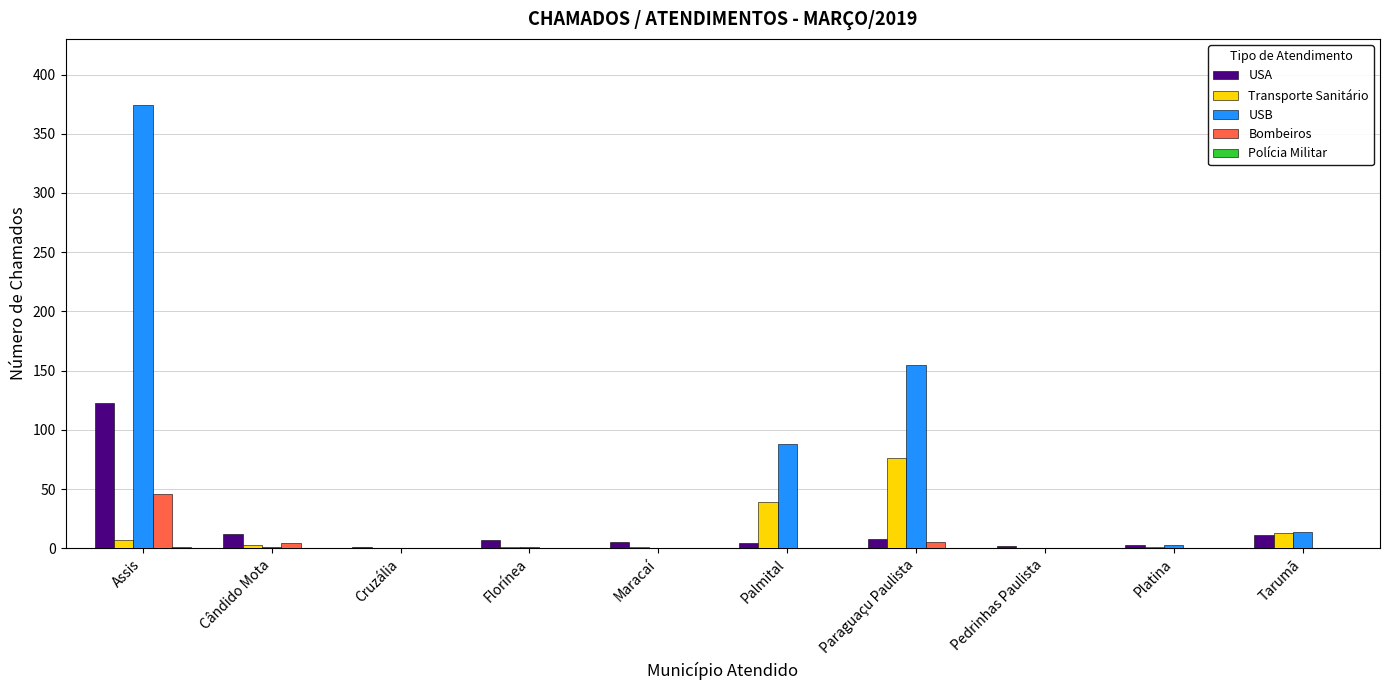

The Transporte Sanitário series shows 0 at Cruzália. True or false?

True